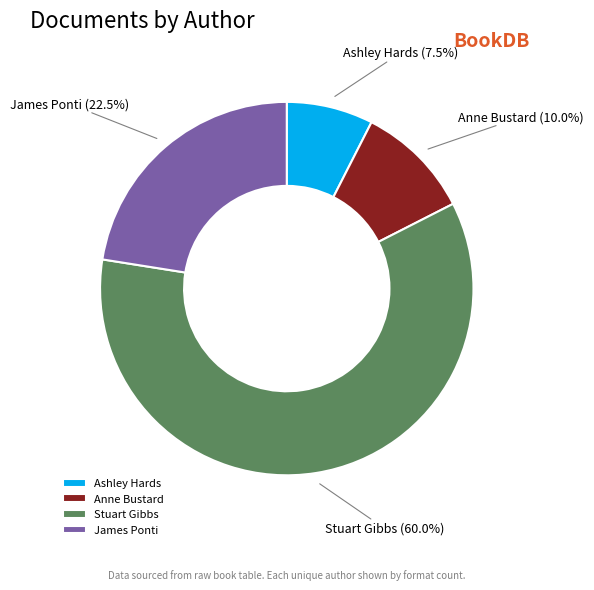

Count the number of slices in the pie.

4